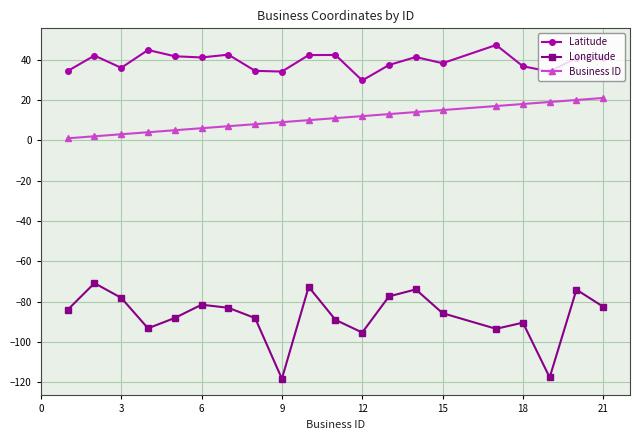

What is the maximum value shown in the chart?

47.3